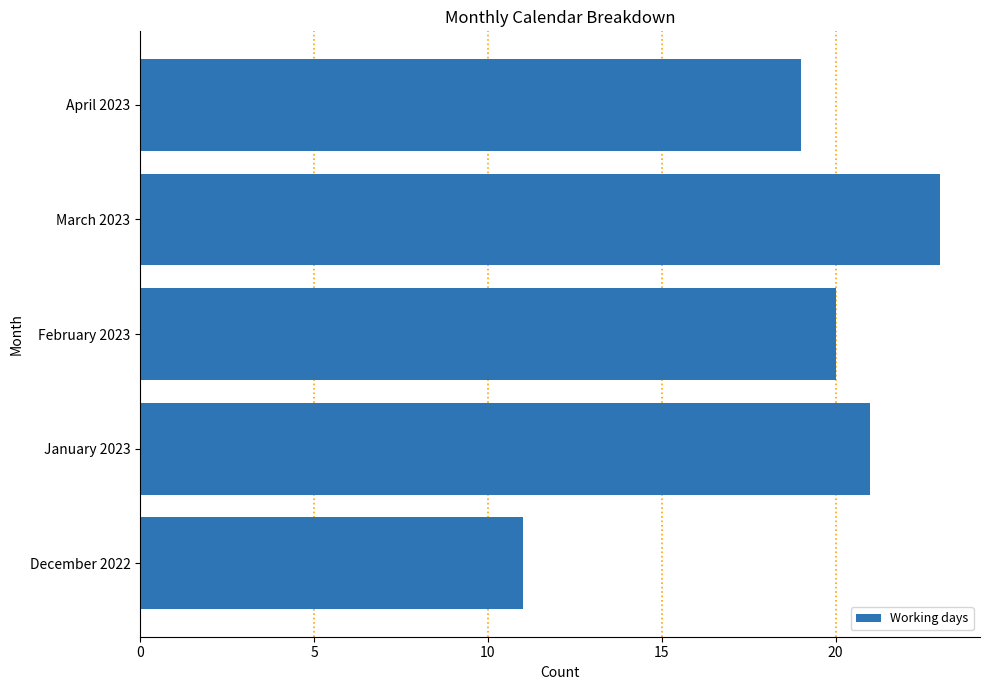

How many data points are less than 20?

2